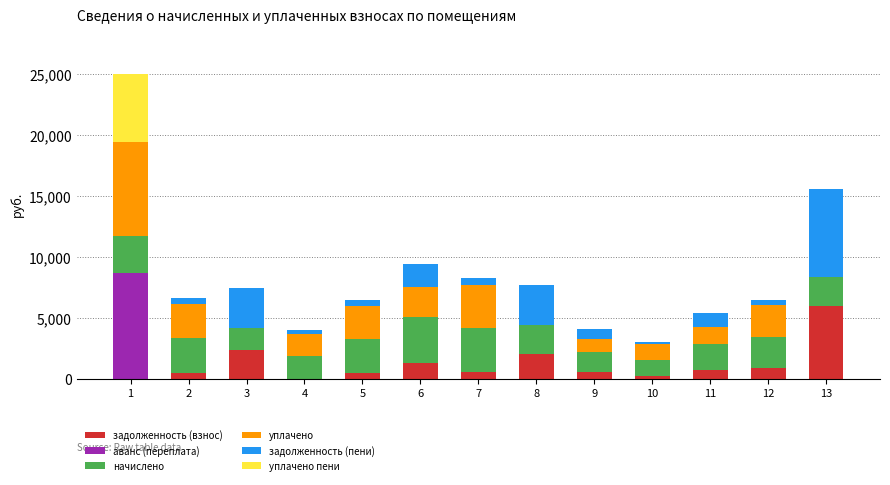

What are all the series names shown in the legend?

задолженность (взнос), аванс (переплата), начислено, уплачено, задолженность (пени), уплачено пени